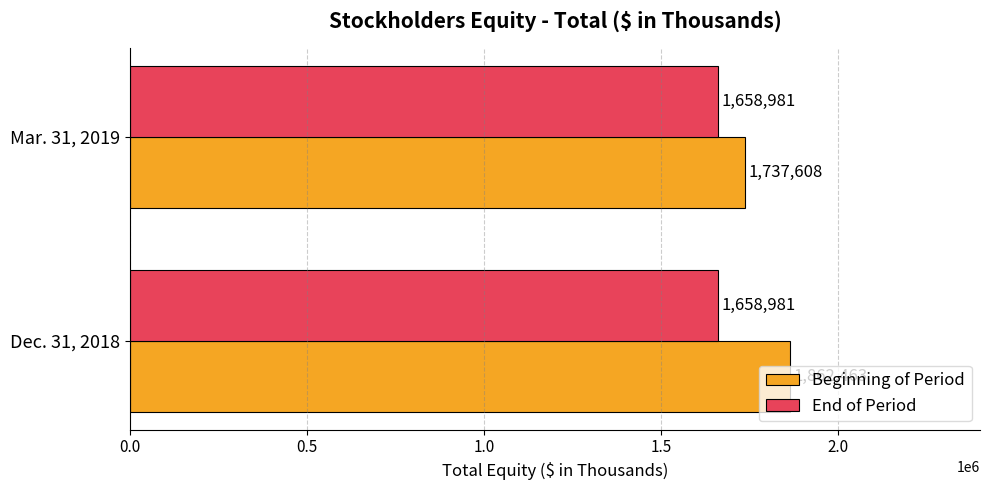

What is the lowest value of the Beginning of Period series?

1737608